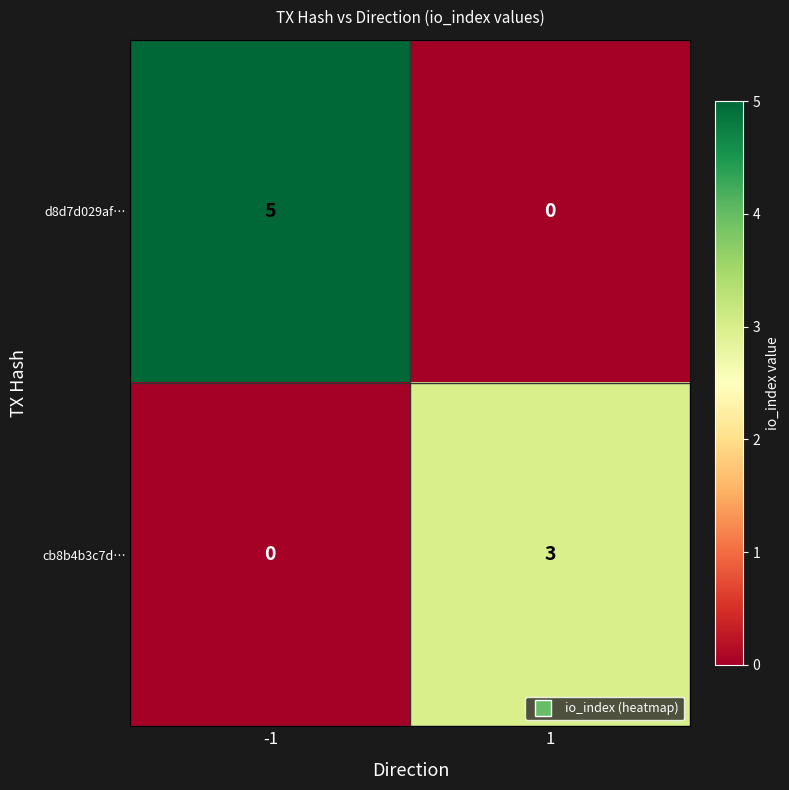

Which series has the largest total across all categories?

d8d7d029af…